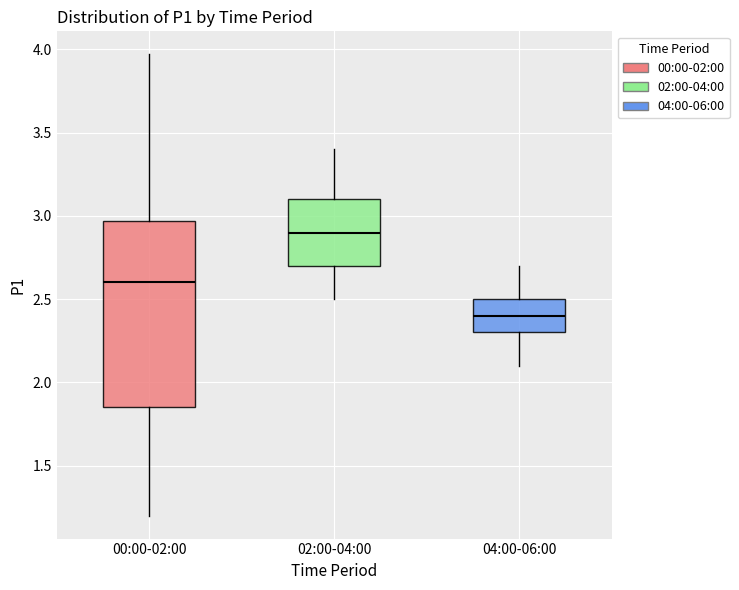

Where is the lower edge of the box for 00:00-02:00 on the y-axis? The values are not printed on the chart, so give them approximately, as read against the axis.

1.85